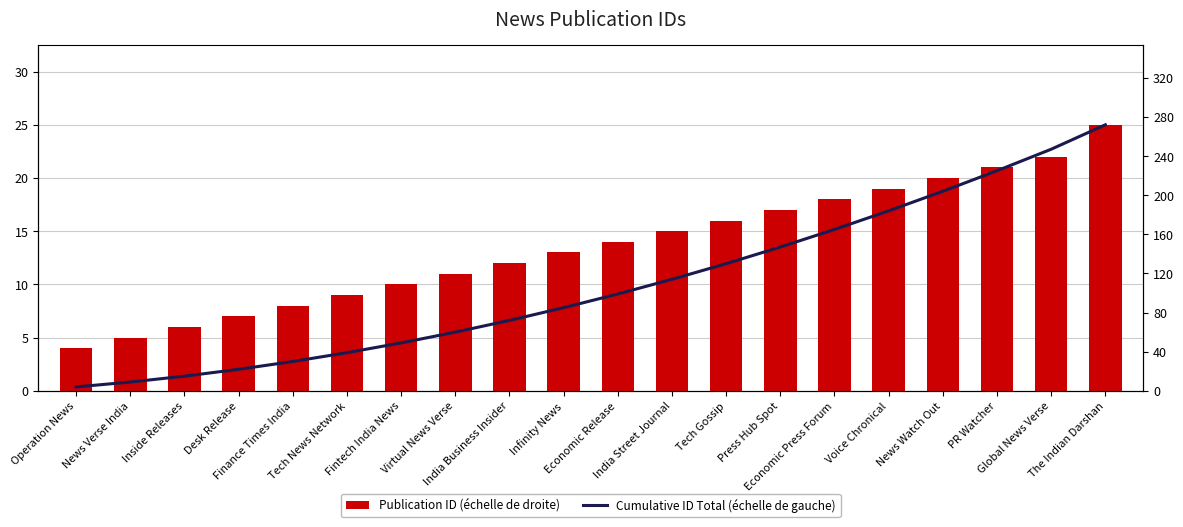

True or false: Cumulative ID Total (échelle de gauche) has a value of 114 at India Business Insider.

False